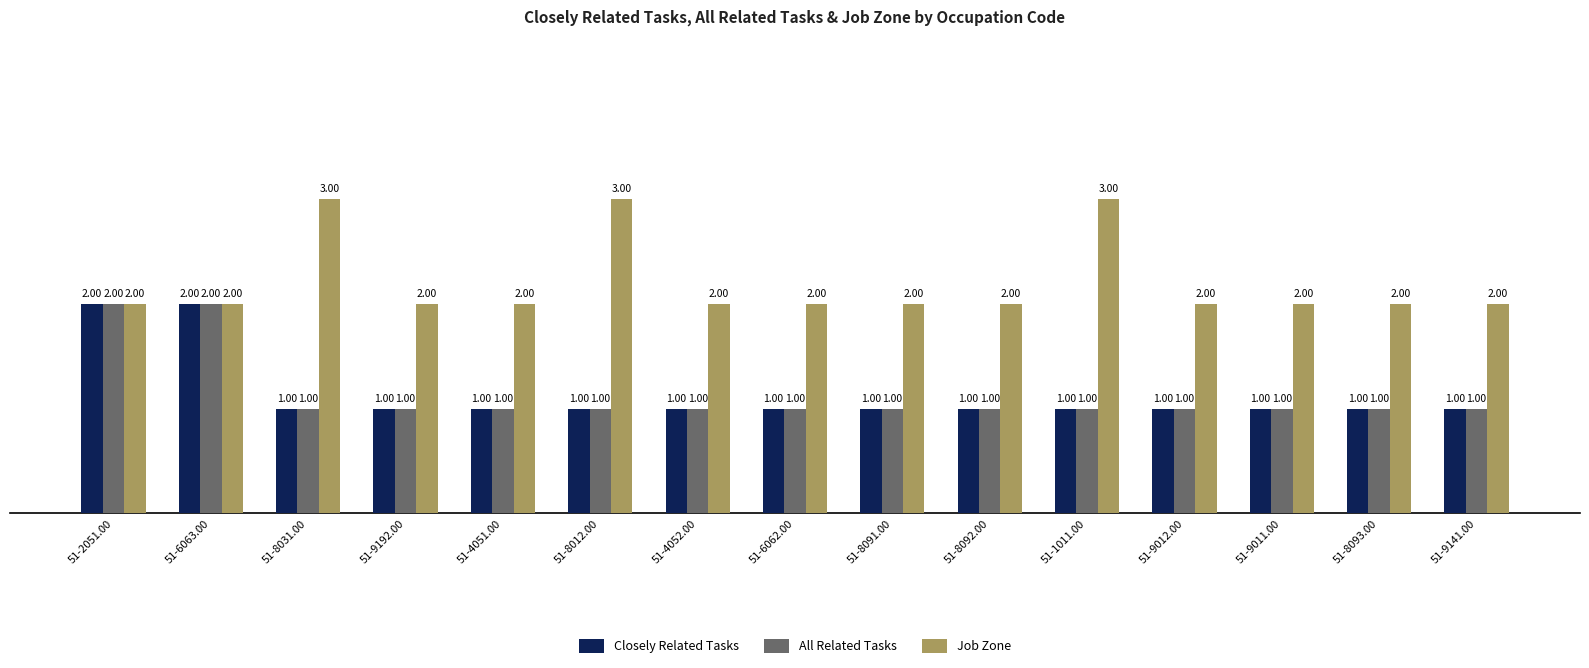

Reading right to left, list all the values displayed in this chart.

Closely Related Tasks: 1	1	1	1	1	1	1	1	1	1	1	1	1	2	2
All Related Tasks: 1	1	1	1	1	1	1	1	1	1	1	1	1	2	2
Job Zone: 2	2	2	2	3	2	2	2	2	3	2	2	3	2	2